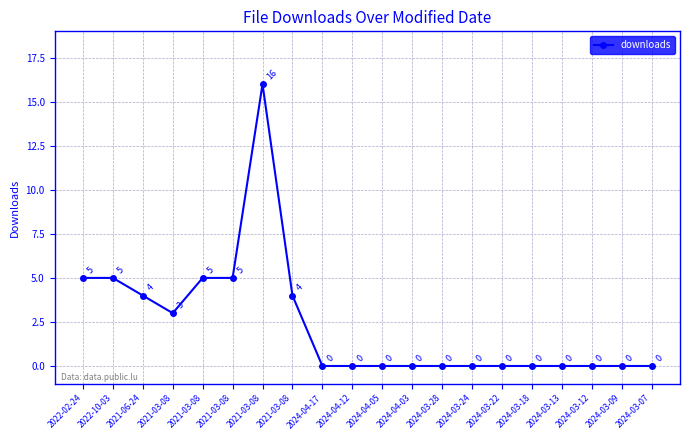

What is the change in value from 2021-06-24 to 2024-03-22?

-4